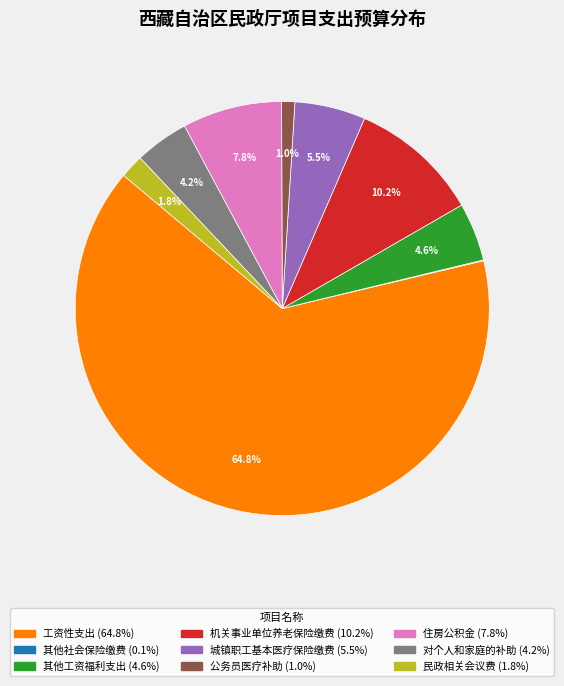

Between 公务员医疗补助 and 机关事业单位养老保险缴费, which is larger?

机关事业单位养老保险缴费